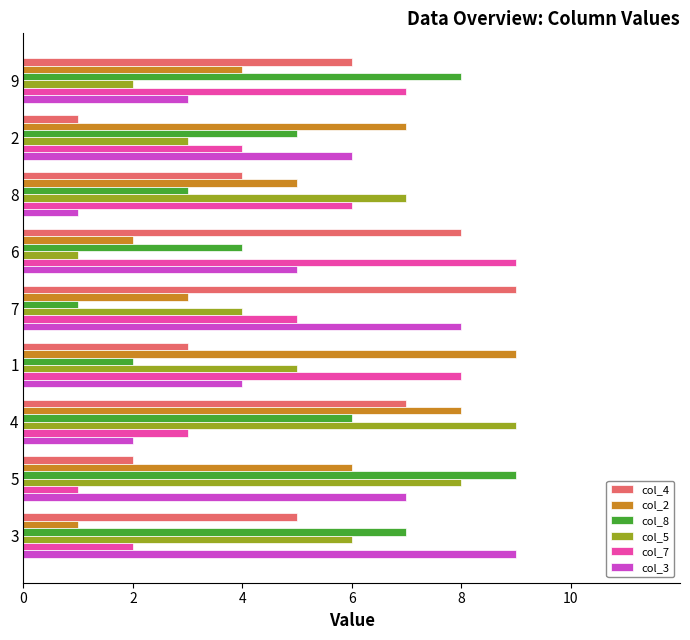

What is the smallest value displayed?

1